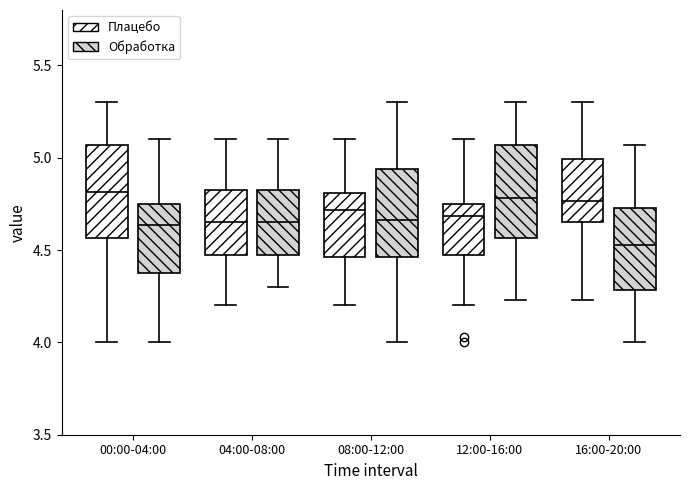

Reading left to right, transcribe this box plot: for each box, give where its median line is, the range the box spans, and where its two whiskers end, as read against the y-axis. The values are not printed on the chart, so give them approximately, as read against the axis.

00:00-04:00 (Плацебо): median 4.80, box 4.55 to 5.05, whiskers 4.00 to 5.30
00:00-04:00 (Обработка): median 4.65, box 4.40 to 4.75, whiskers 4.00 to 5.10
04:00-08:00 (Плацебо): median 4.65, box 4.50 to 4.85, whiskers 4.20 to 5.10
04:00-08:00 (Обработка): median 4.65, box 4.50 to 4.85, whiskers 4.30 to 5.10
08:00-12:00 (Плацебо): median 4.70, box 4.45 to 4.80, whiskers 4.20 to 5.10
08:00-12:00 (Обработка): median 4.65, box 4.45 to 4.95, whiskers 4.00 to 5.30
12:00-16:00 (Плацебо): median 4.70, box 4.50 to 4.75, whiskers 4.20 to 5.10
12:00-16:00 (Обработка): median 4.80, box 4.55 to 5.05, whiskers 4.25 to 5.30
16:00-20:00 (Плацебо): median 4.75, box 4.65 to 5.00, whiskers 4.25 to 5.30
16:00-20:00 (Обработка): median 4.55, box 4.30 to 4.75, whiskers 4.00 to 5.05